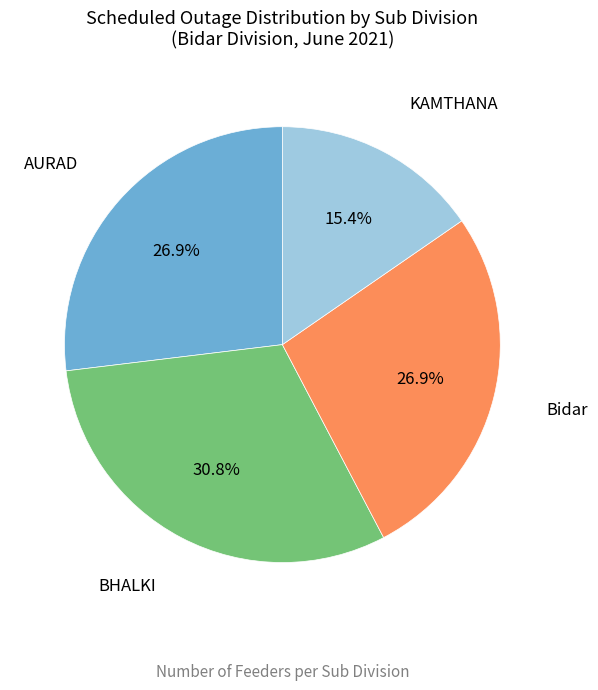

Does any single category account for the majority?

No